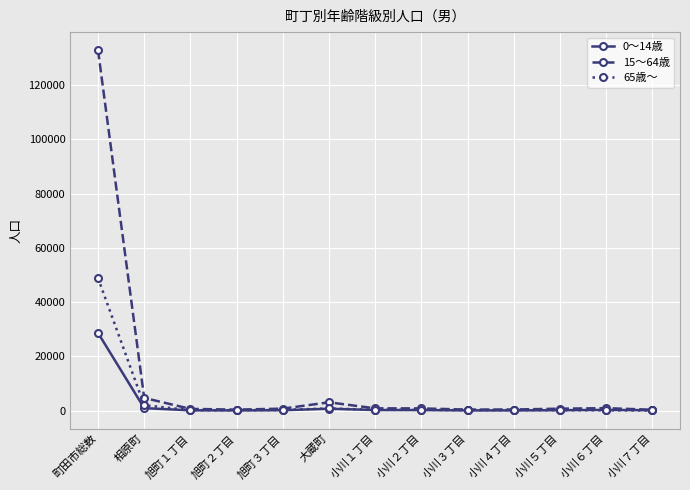

What is the total value across all series at 小川３丁目?

601